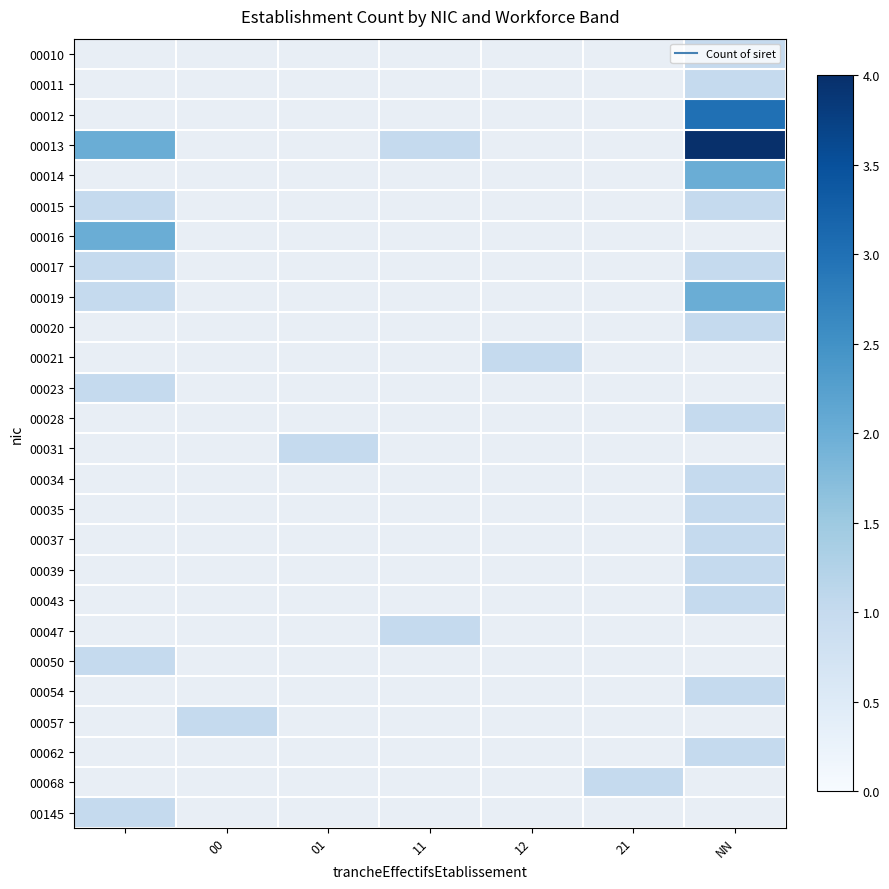

Is the value of 00020 at 00 greater than the value of 00013 at 12?

No